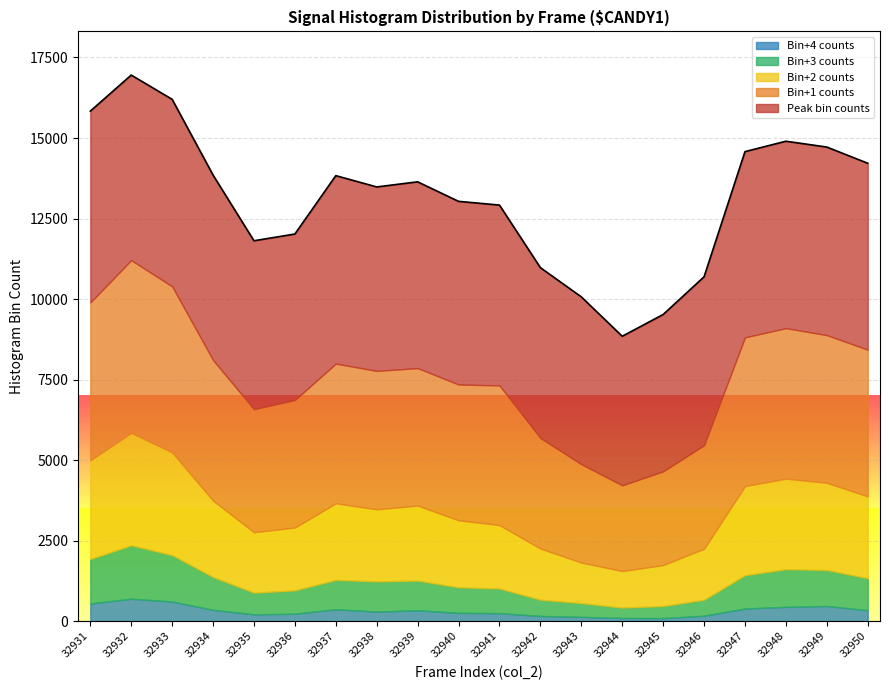

What is the total value across all series at 32931?

15835